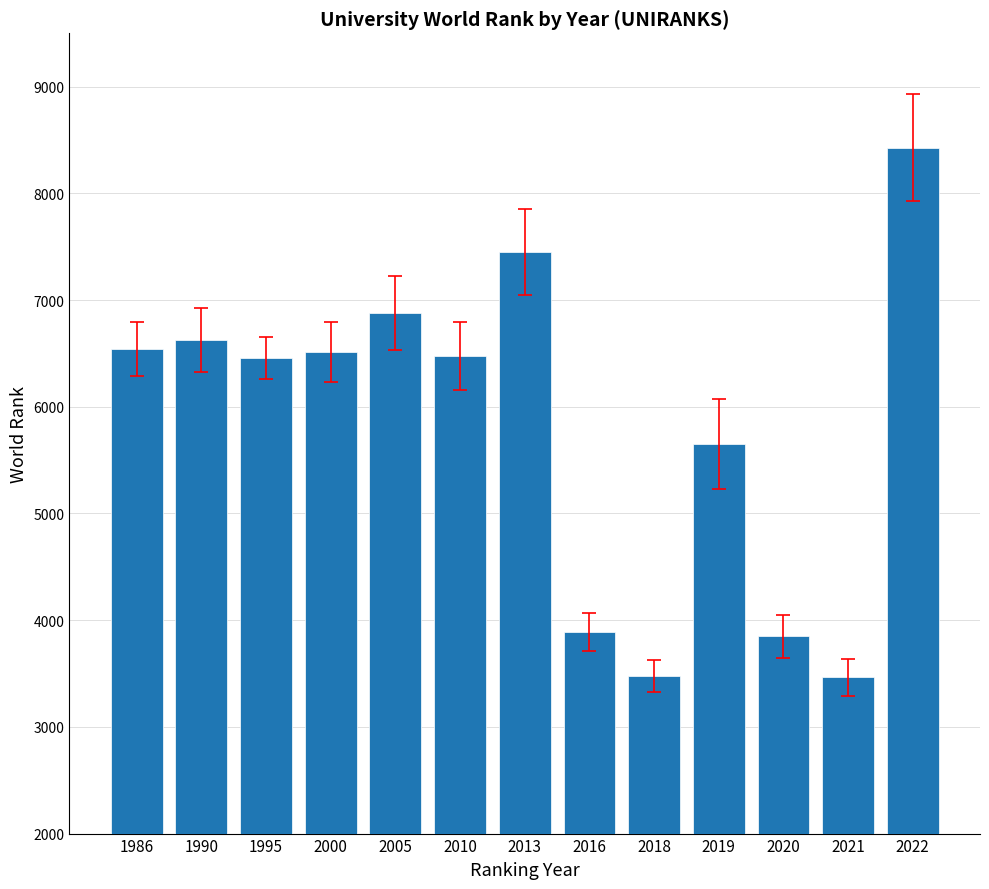

The value at 2022 is 8429. True or false?

True